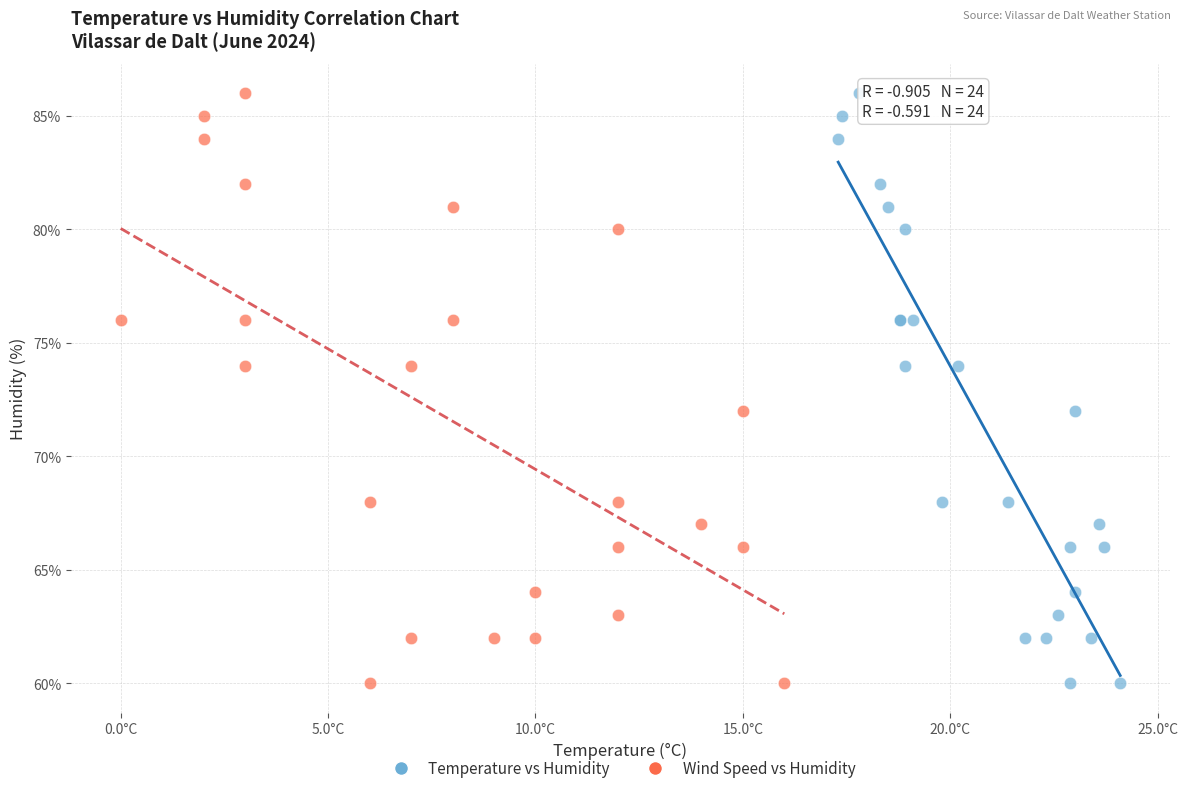

What are all the series names shown in the legend?

Temperature vs Humidity, Wind Speed vs Humidity